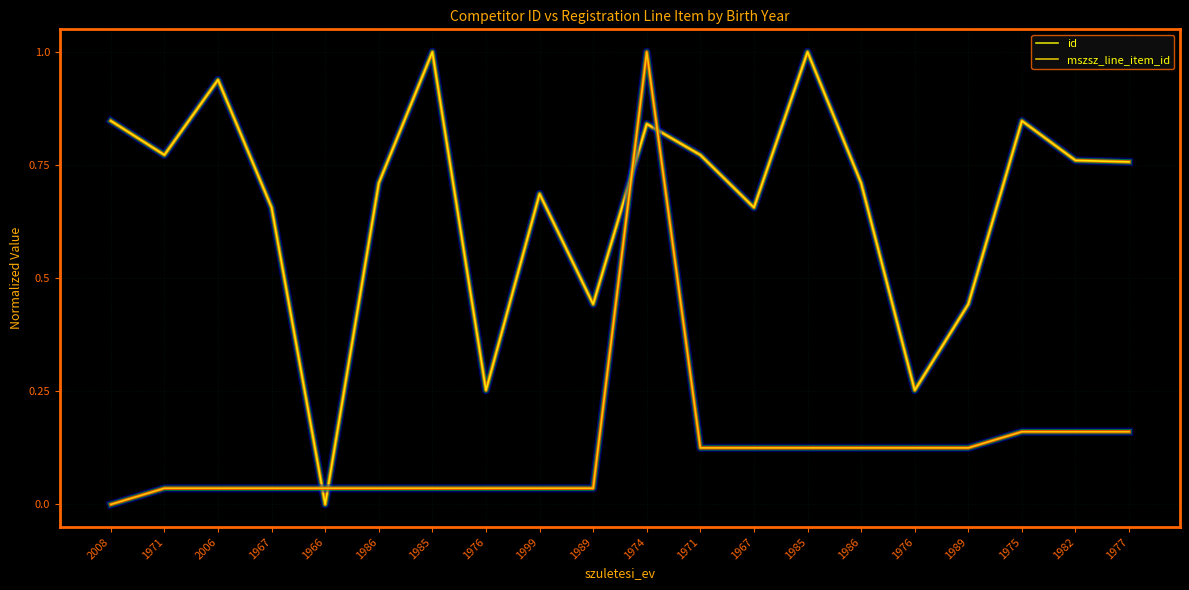

How many distinct data groups are displayed?

2